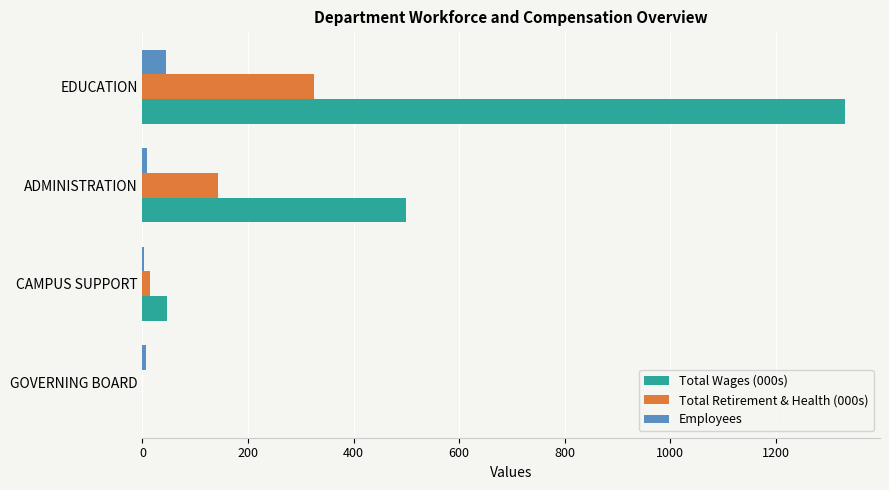

Which label corresponds to the largest value in the chart?

EDUCATION